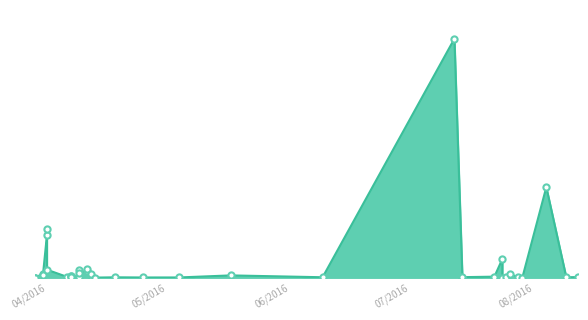

Approximately how many times larger is the value at 24.07.2016 compared to 04.05.2016?

68.4